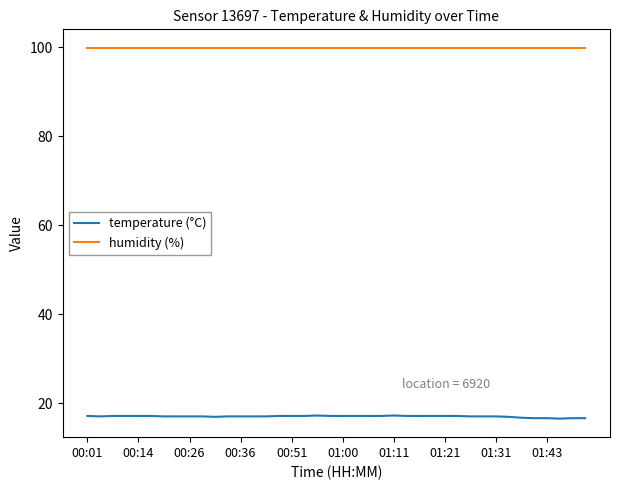

Which series has the largest range (max minus min)?

temperature (°C)